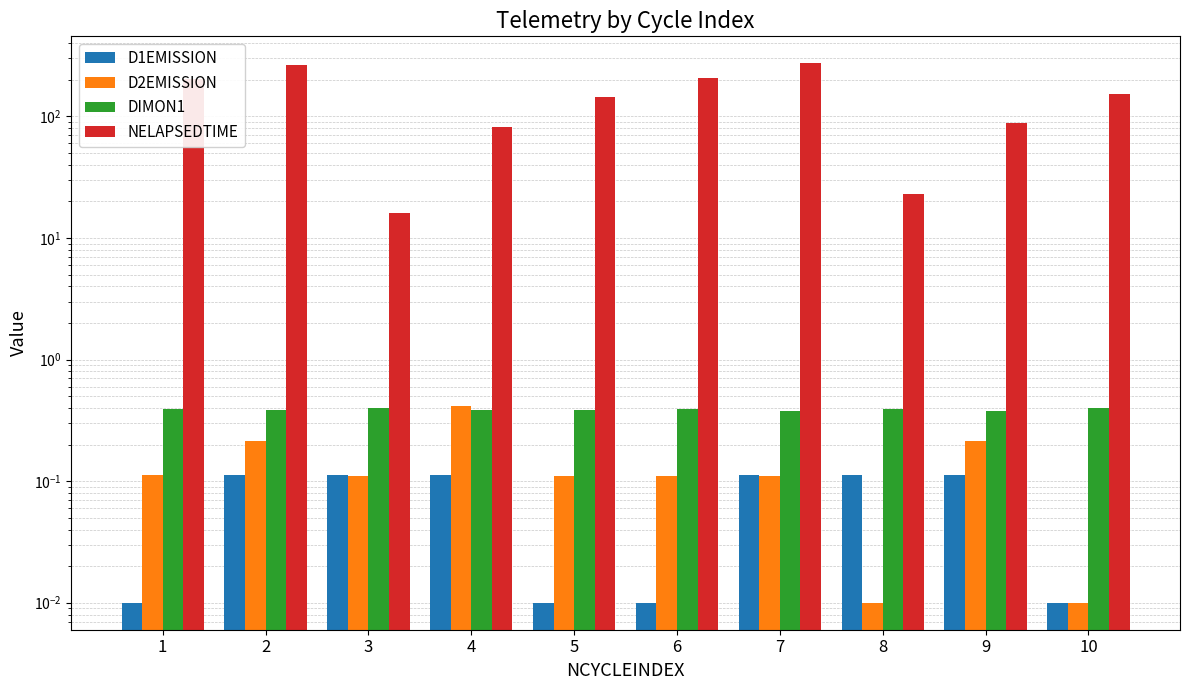

Count the DIMON1 values in the range 0 to 1.

10